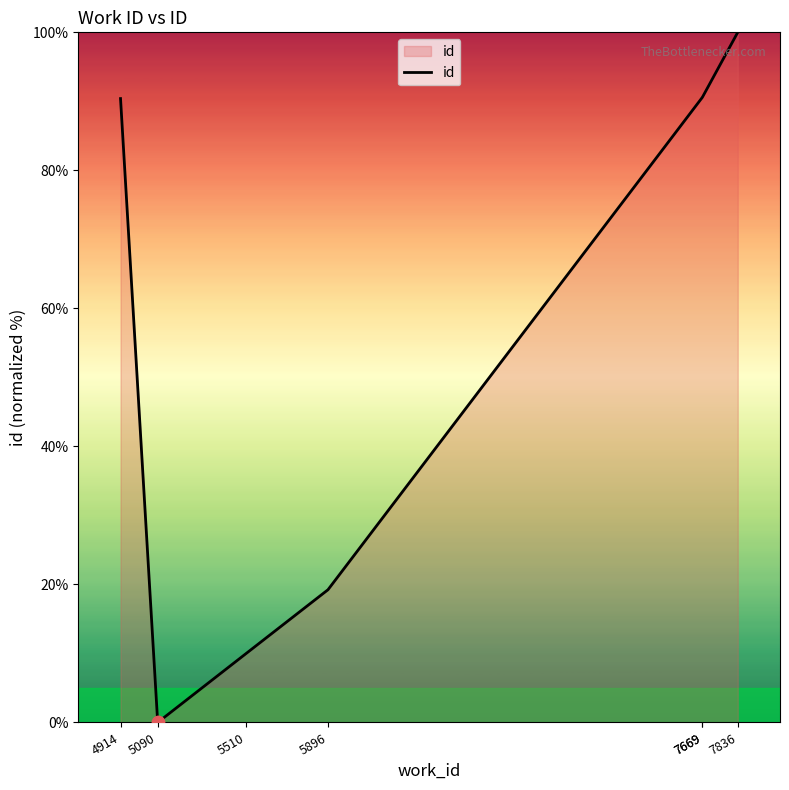

What is the change in value from 4914 to 7669?

+0.2